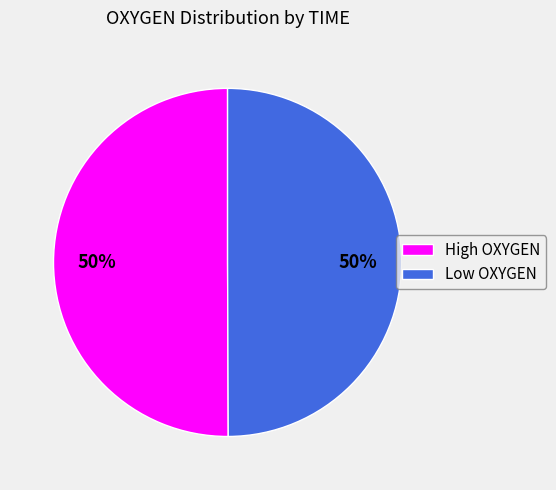

Is the sum of High OXYGEN and Low OXYGEN greater than half?

Yes